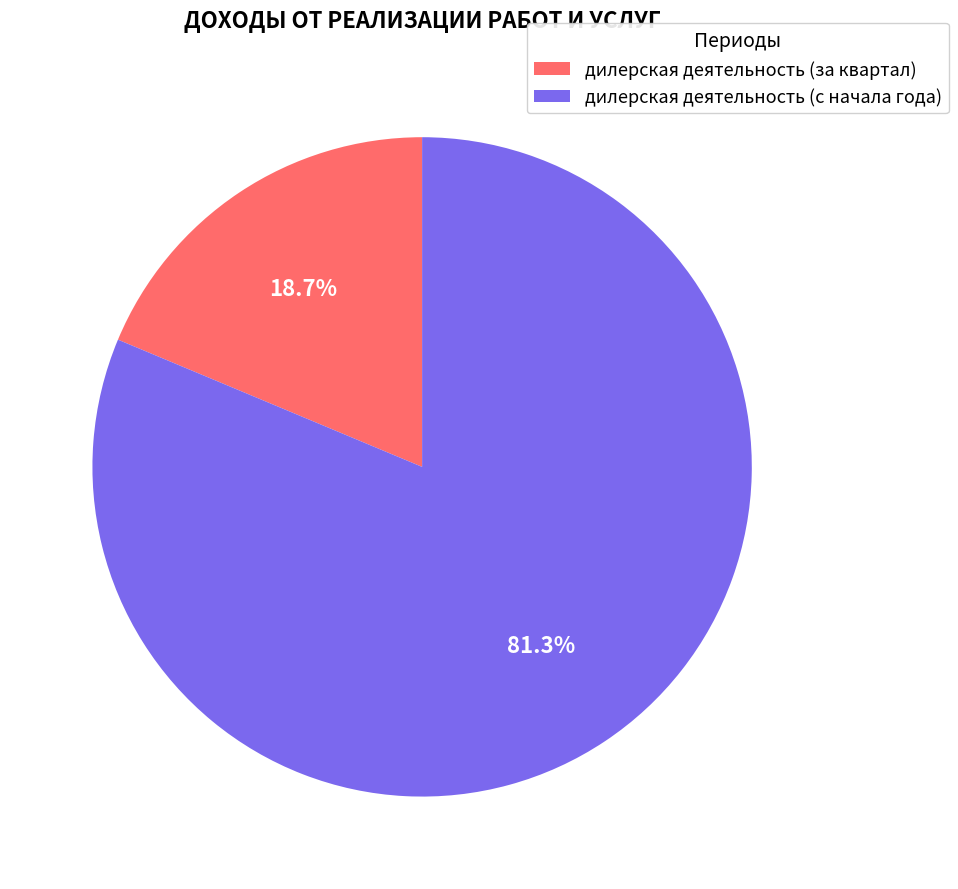

What is the smallest slice in the pie chart?

дилерская деятельность (за квартал)